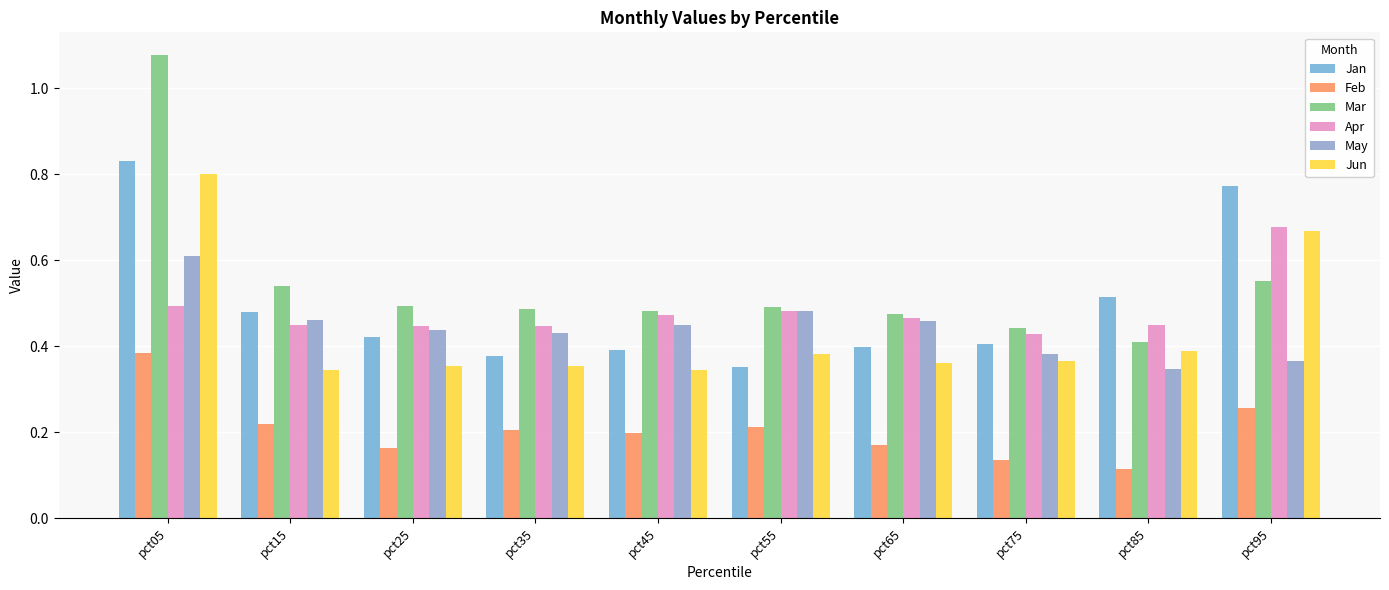

How many groups of bars are there?

10